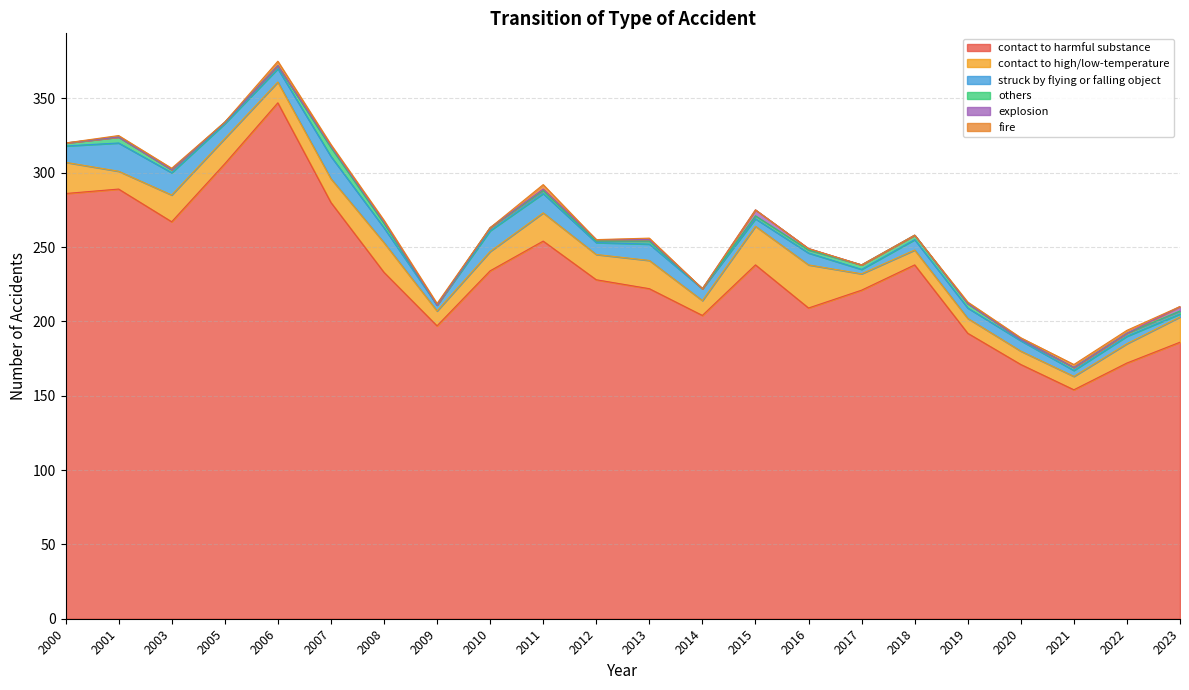

What are all the series names shown in the legend?

contact to harmful substance, contact to high/low-temperature, struck by flying or falling object, others, explosion, fire